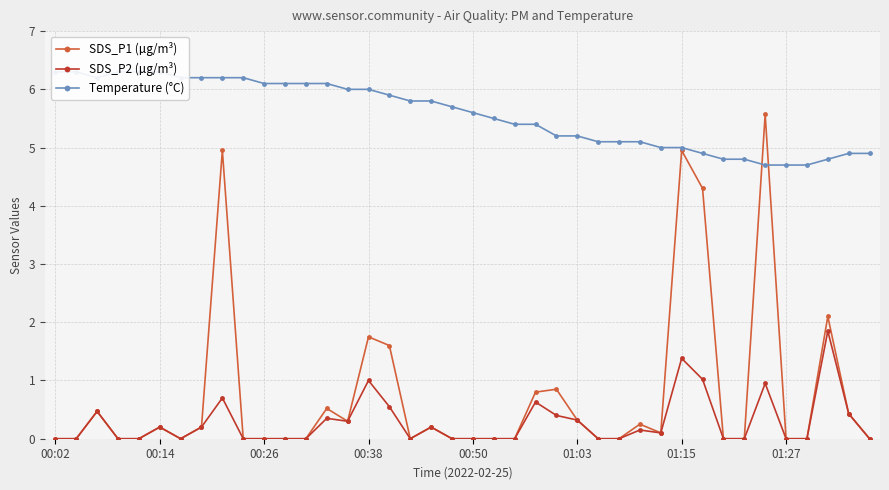

Which series has the largest total across all categories?

Temperature (°C)